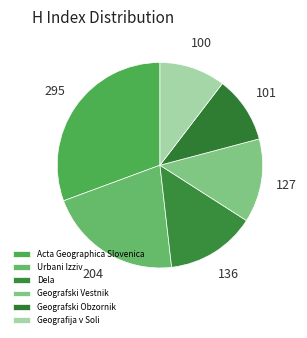

What is the change in value from Acta Geographica Slovenica to Geografski Obzornik?

-194